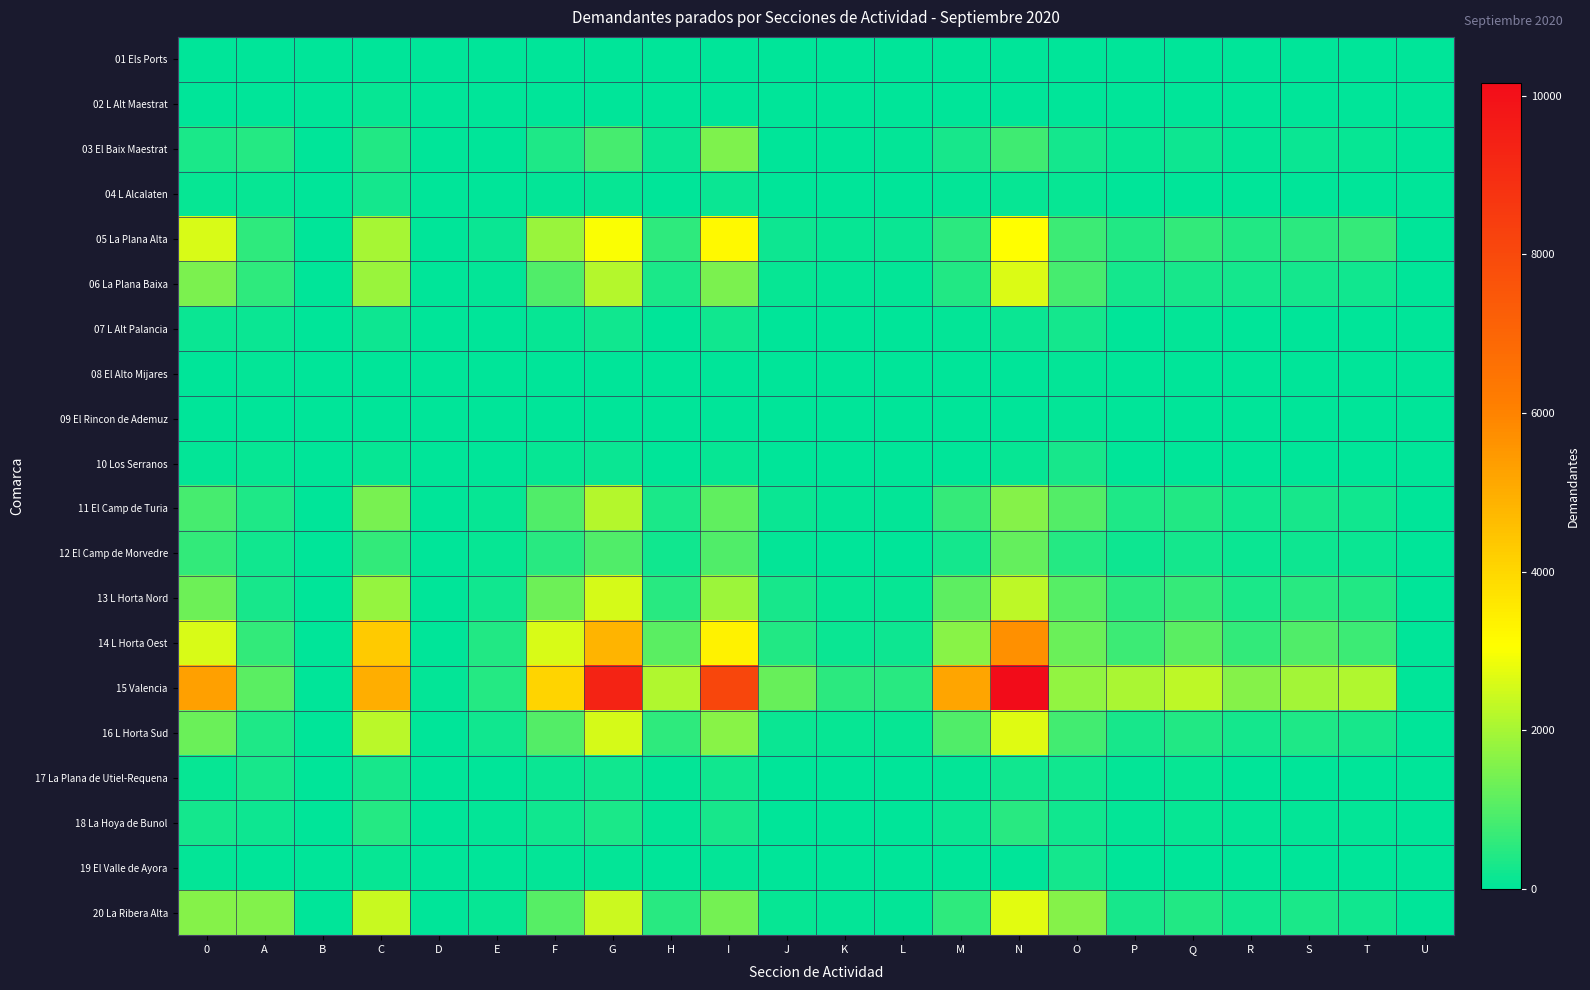

Which has a higher value, U or O?

O